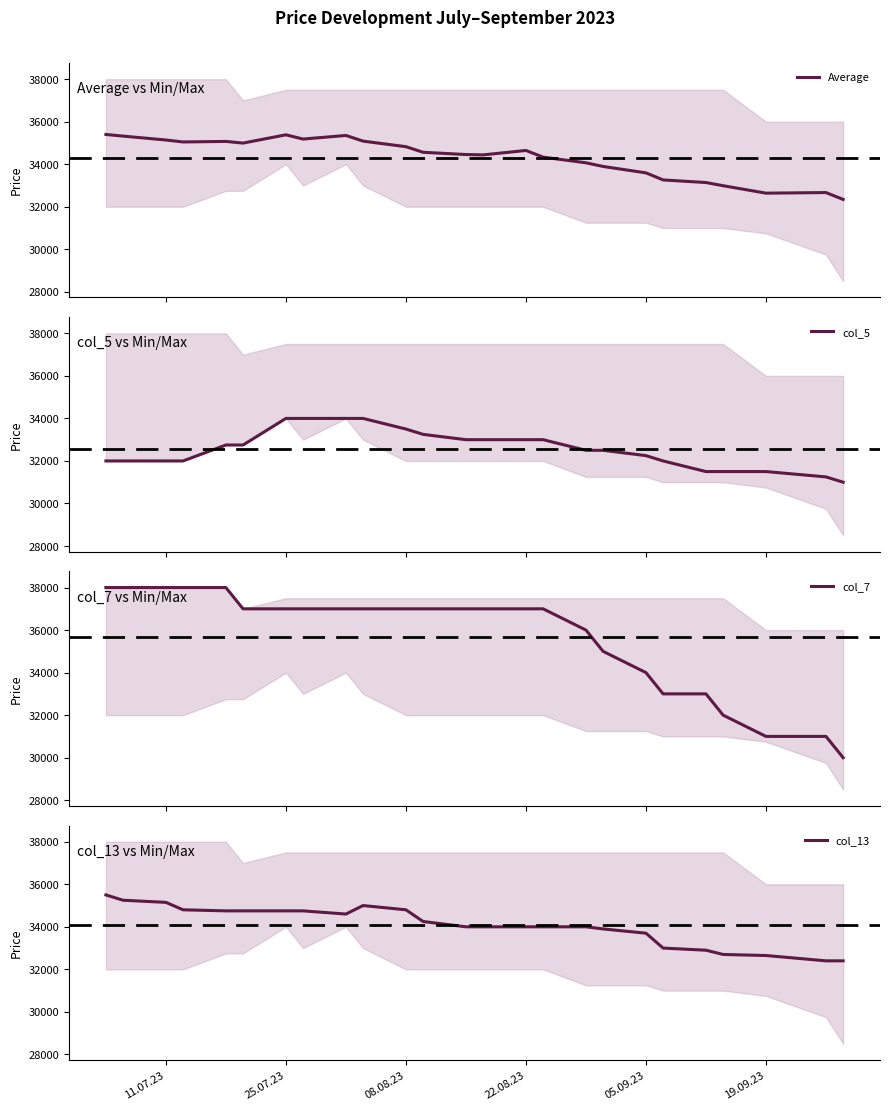

Which series has the largest total across all categories?

col_7